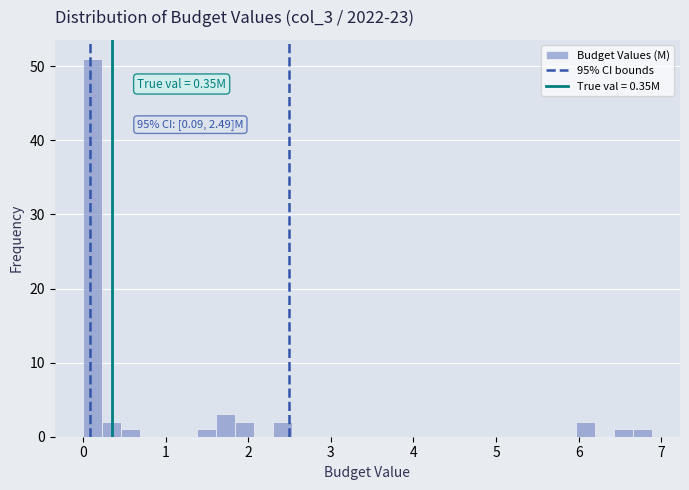

Around what value on the x-axis is the tallest bar? Give the approximate position of its centre, as read against the axis.

0.1